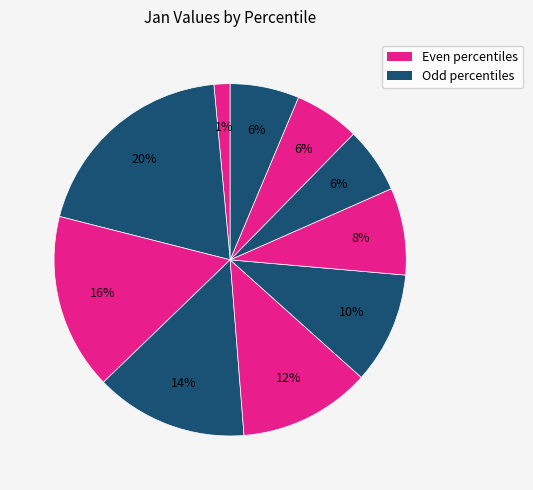

Which slice is the largest?

pct15